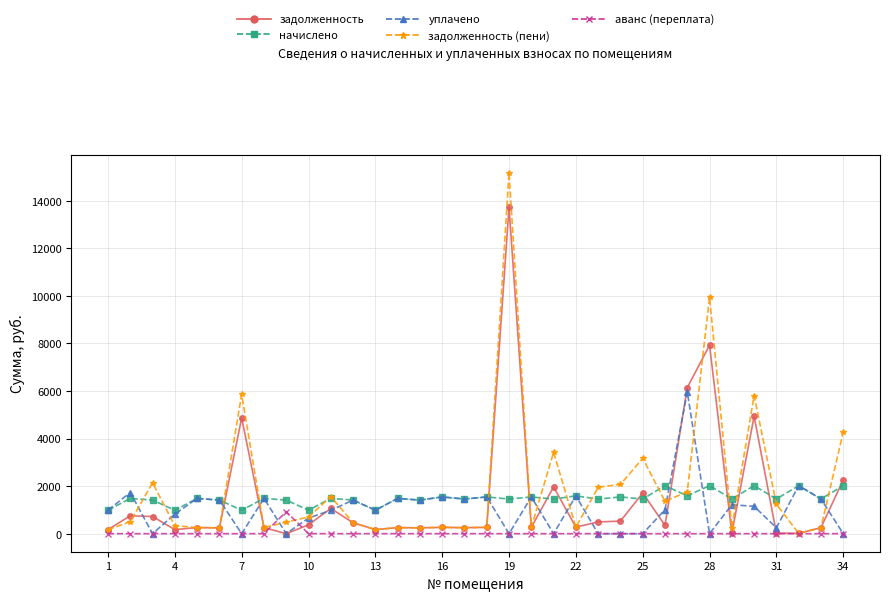

What is the maximum value shown in the chart?

15185.1